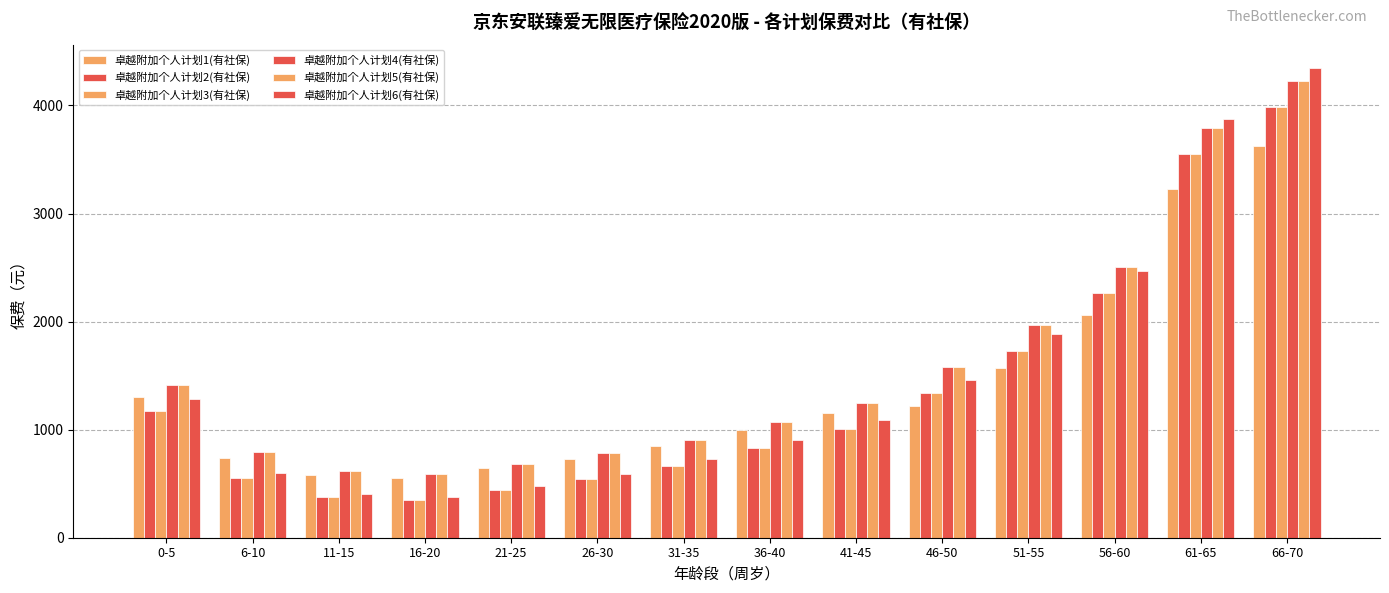

What is the label of the 11th bar from the right?

16-20